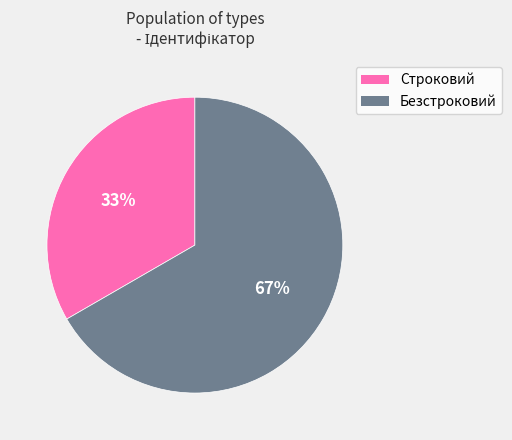

To the nearest percent, what is the combined percentage of Безстроковий and Строковий?

100%